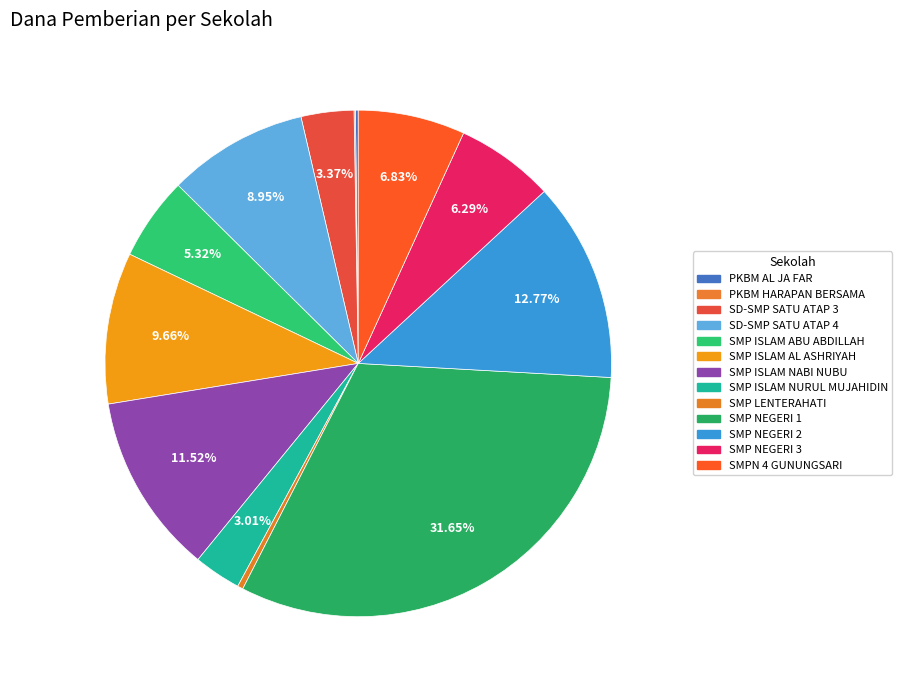

Count the number of slices in the pie.

13